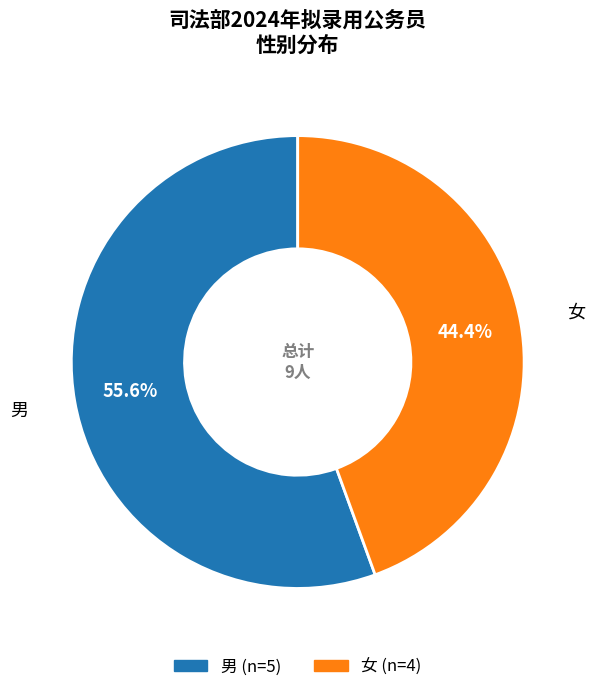

Combined, what portion of the pie is 男 and 女?

100.0%